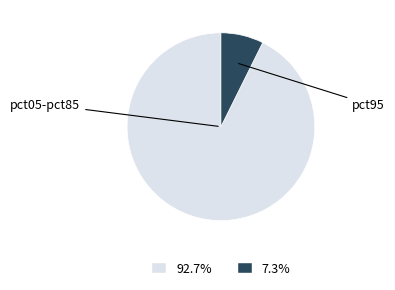

How many segments does this pie chart have?

2